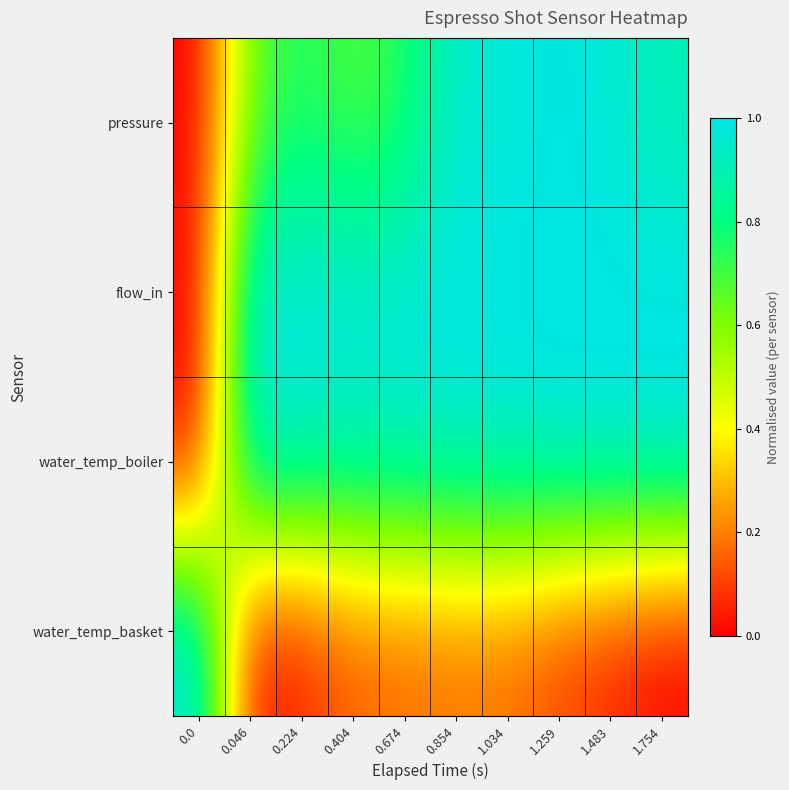

Reading left to right, list all the values displayed in this chart.

pressure: 0.0=0.0	0.046=0.6	0.224=0.8	0.404=0.7	0.674=0.7	0.854=1.0	1.034=1.0	1.259=1.0	1.483=1.0	1.754=0.9
flow_in: 0.0=0.0	0.046=1.0	0.224=1.0	0.404=1.0	0.674=1.0	0.854=1.0	1.034=1.0	1.259=1.0	1.483=1.0	1.754=1.0
water_temp_boiler: 0.0=0.0	0.046=1.0	0.224=0.9	0.404=0.9	0.674=0.9	0.854=1.0	1.034=1.0	1.259=1.0	1.483=1.0	1.754=1.0
water_temp_basket: 0.0=1.0	0.046=0.0	0.224=0.0	0.404=0.1	0.674=0.2	0.854=0.2	1.034=0.2	1.259=0.1	1.483=0.1	1.754=0.0